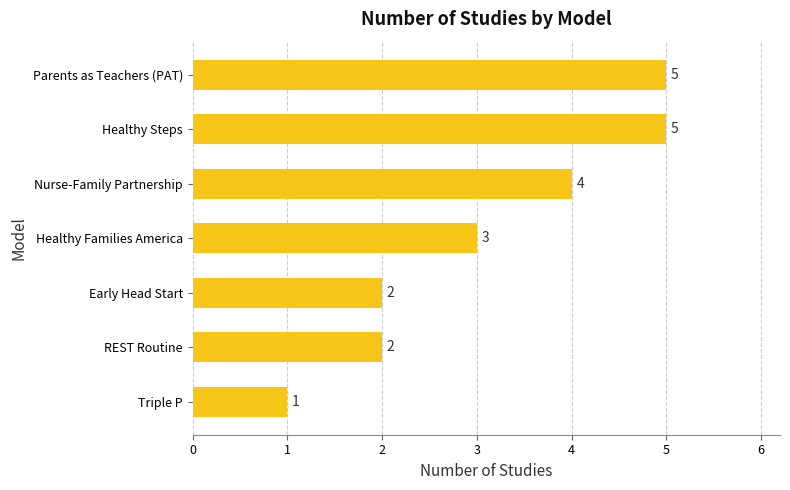

How many data points are less than 3?

3